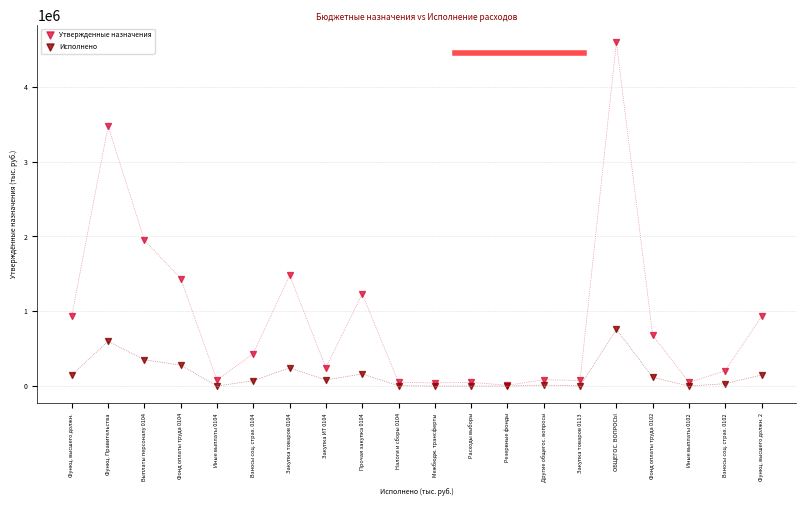

Across all series, what Y value is closest to 2297503?

1949250.0